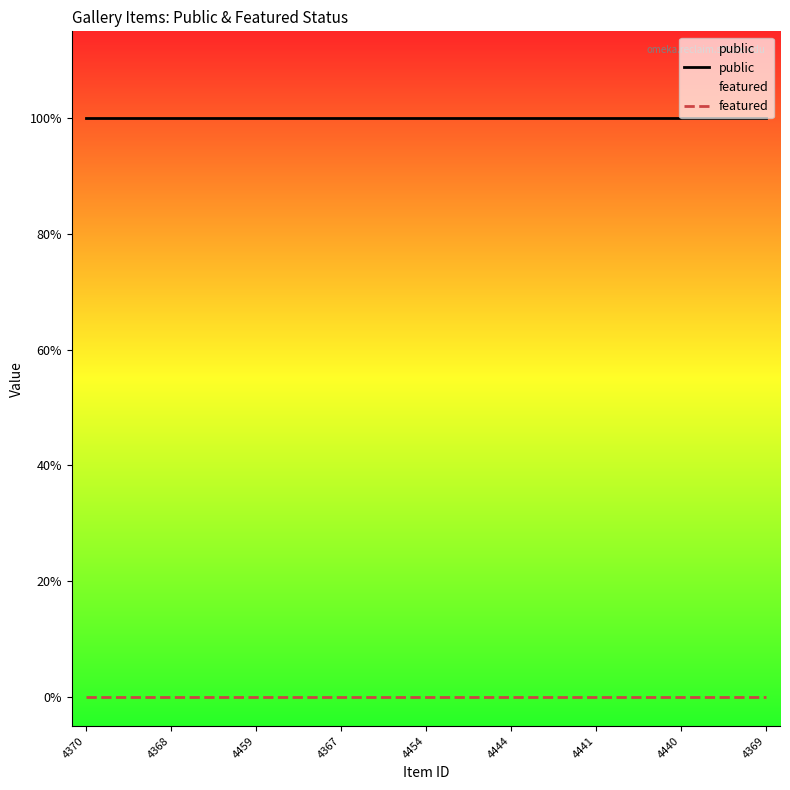

Which series has the largest total across all categories?

public